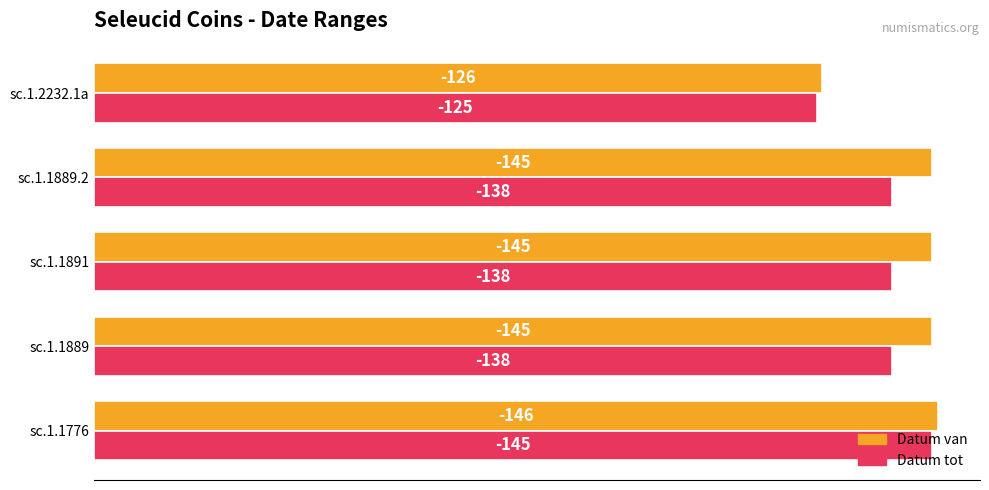

What are all the series names shown in the legend?

Datum van, Datum tot